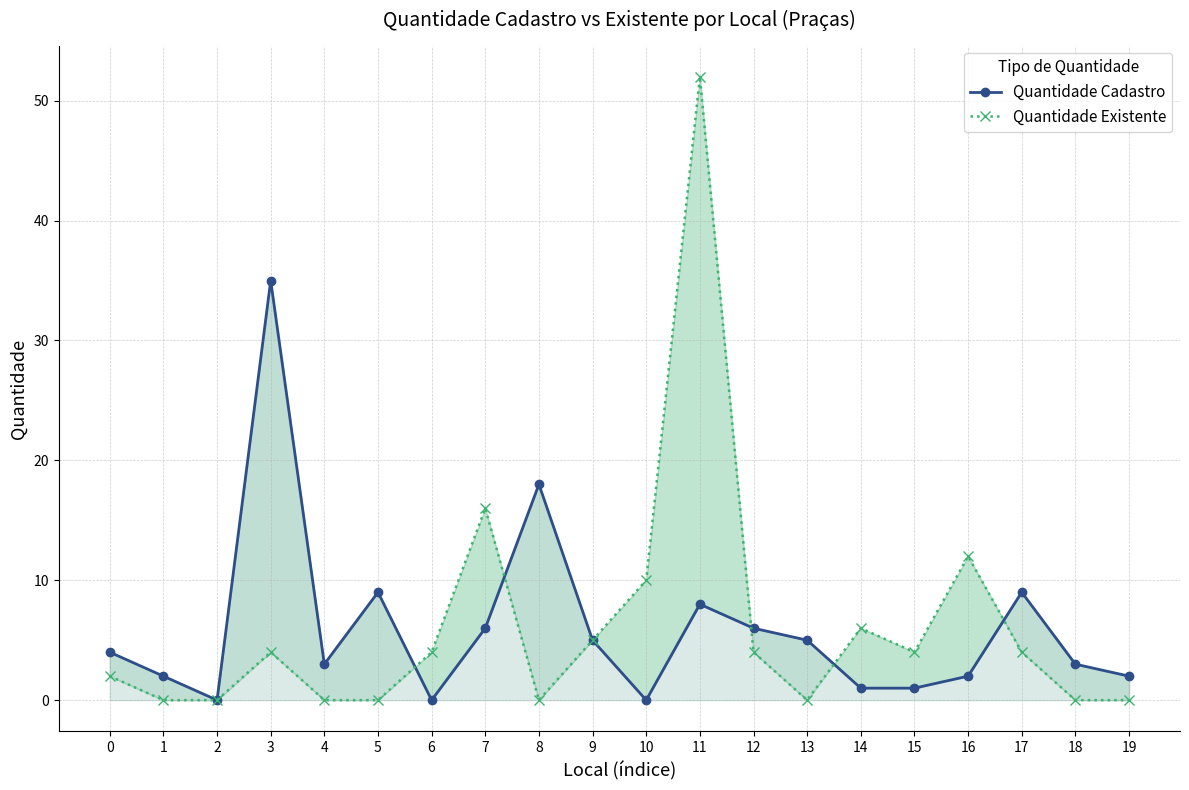

In Quantidade Existente, how many points are lower than both neighbors (excluding endpoints)?

3